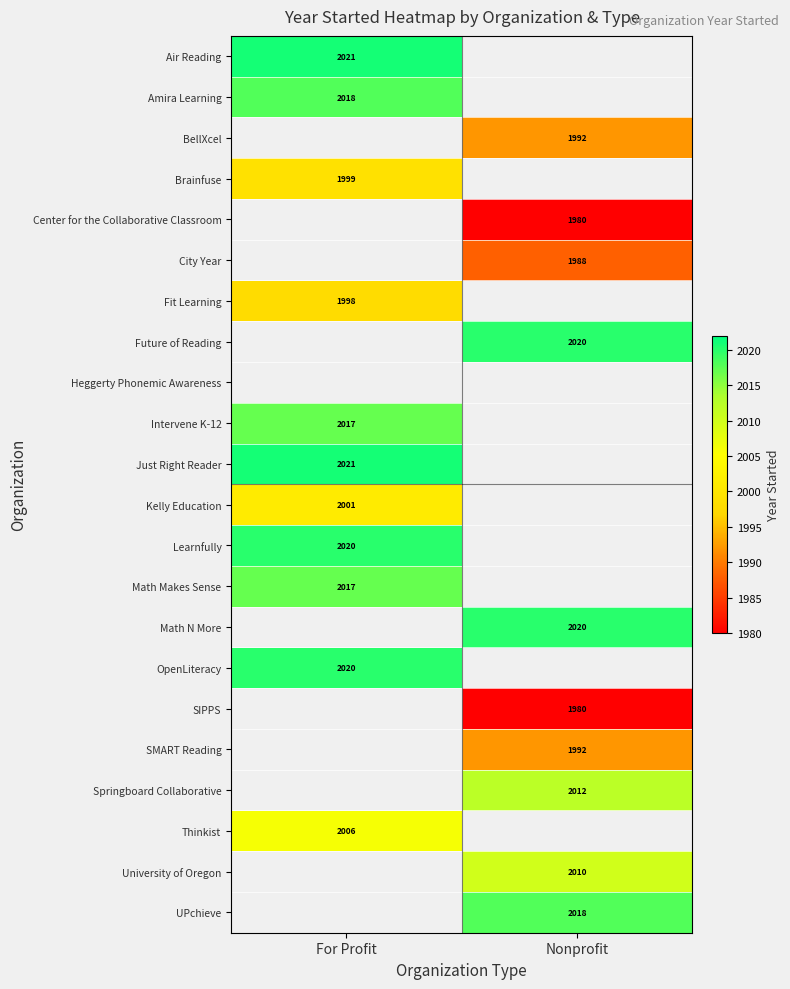

Is it true that OpenLiteracy equals 2020 at For Profit?

True